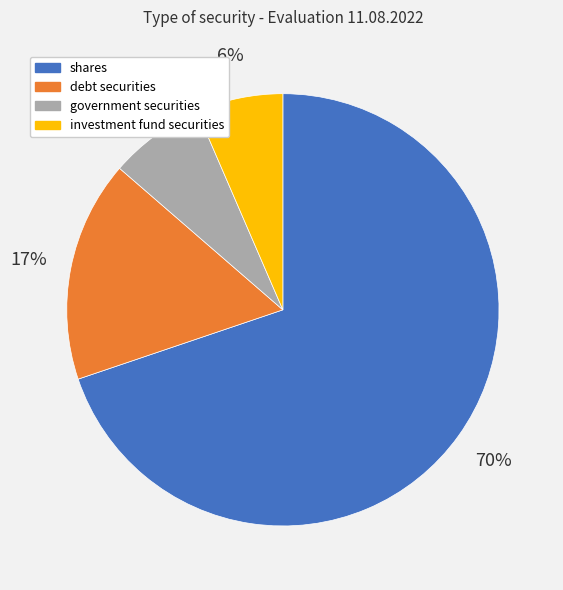

To the nearest percent, what is the difference between the government securities and investment fund securities slice percentages?

1%